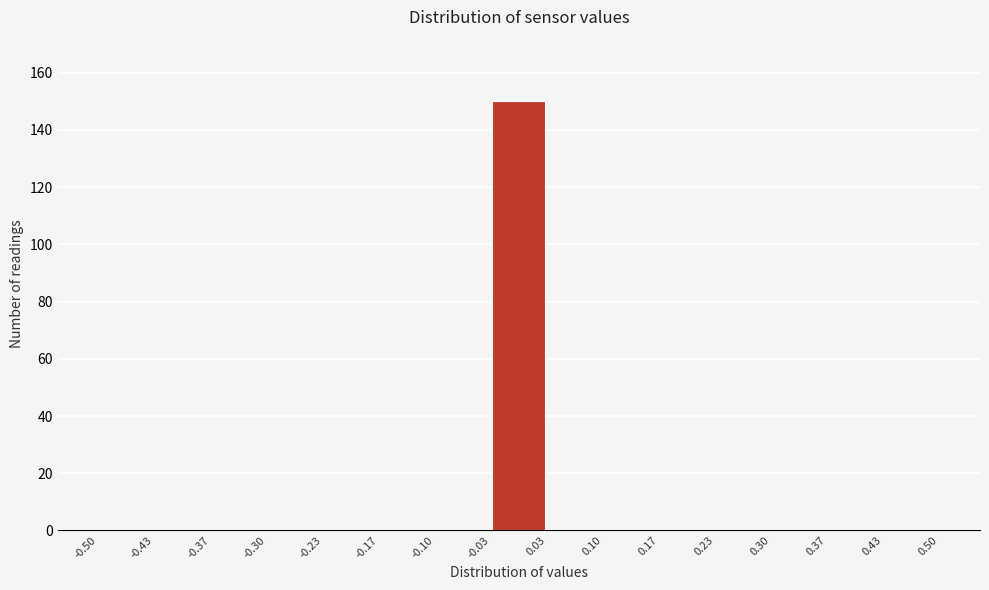

Reading left to right, list every bar in this chart as the range it spans on the x-axis followed by its height. The values are not printed on the chart, so give them approximately, as read against the axis.

-0.50 to -0.43: 0
-0.43 to -0.37: 0
-0.37 to -0.30: 0
-0.30 to -0.23: 0
-0.23 to -0.17: 0
-0.17 to -0.10: 0
-0.10 to -0.03: 0
-0.03 to 0.03: 150
0.03 to 0.10: 0
0.10 to 0.17: 0
0.17 to 0.23: 0
0.23 to 0.30: 0
0.30 to 0.37: 0
0.37 to 0.43: 0
0.43 to 0.50: 0